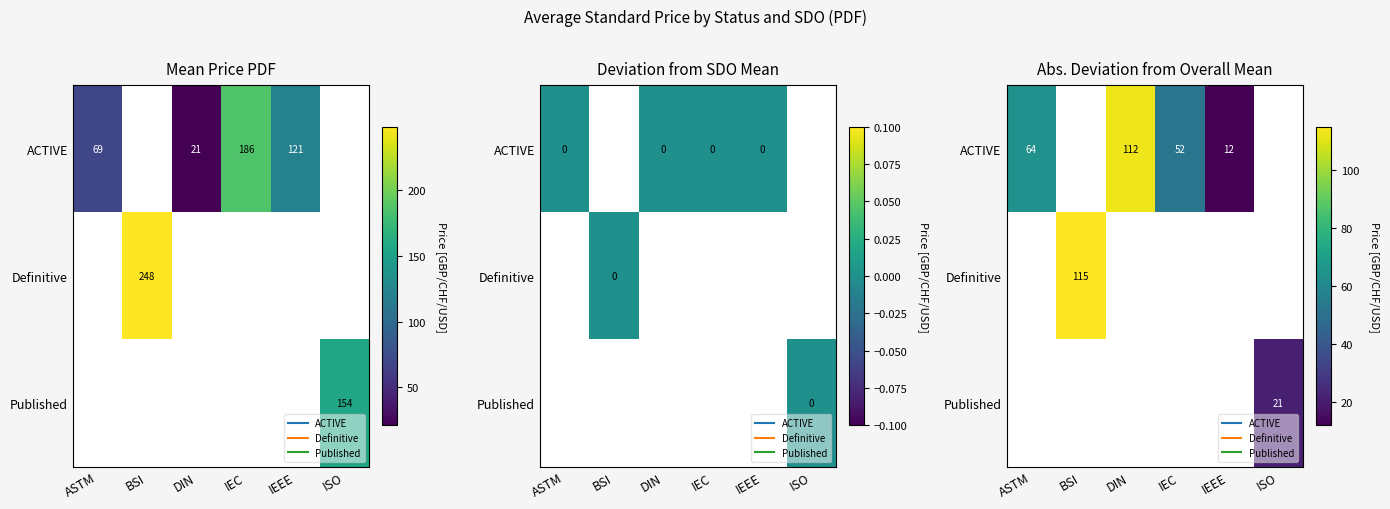

Which series has the largest range (max minus min)?

ACTIVE